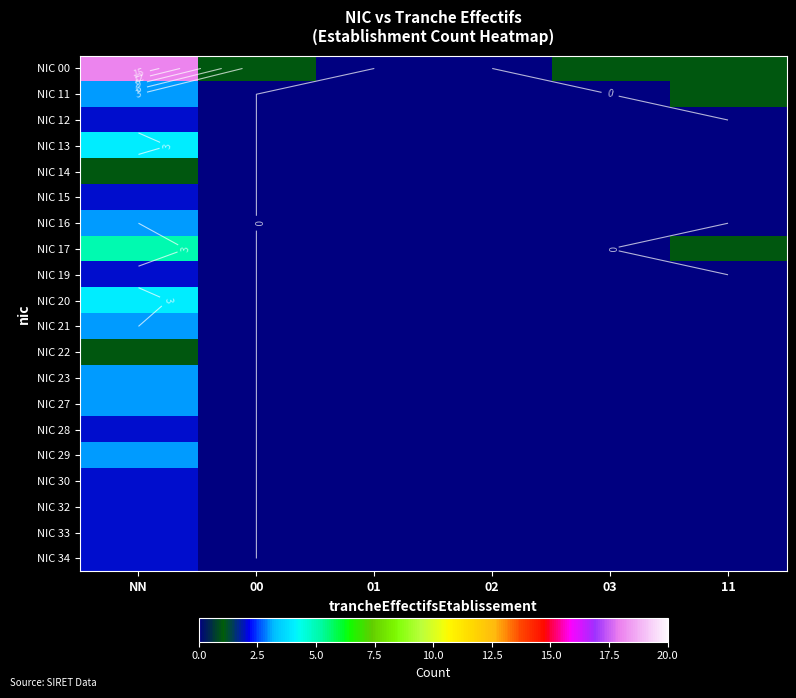

Which series has the largest total across all categories?

NIC 00